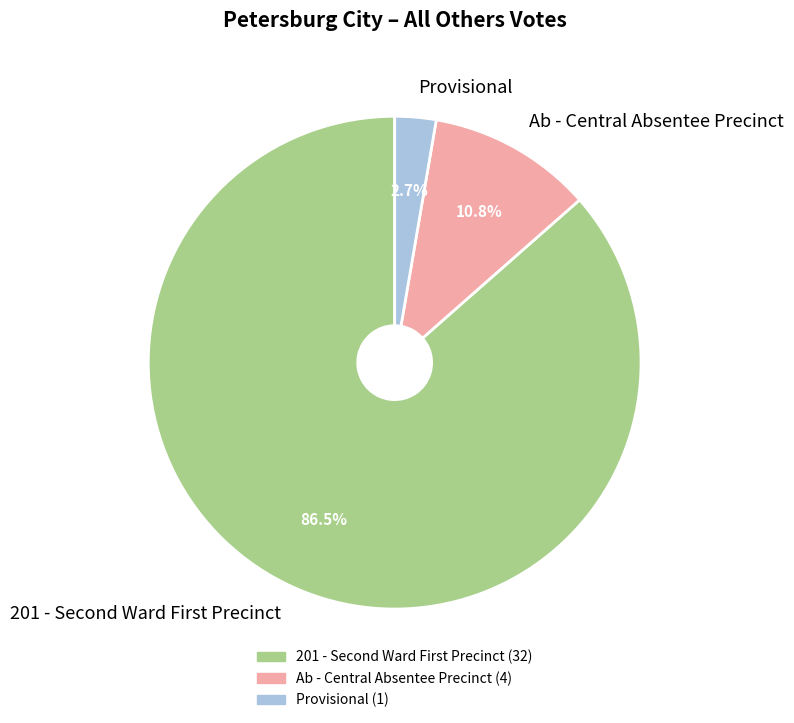

Which category has the biggest portion of the pie?

201 - Second Ward First Precinct